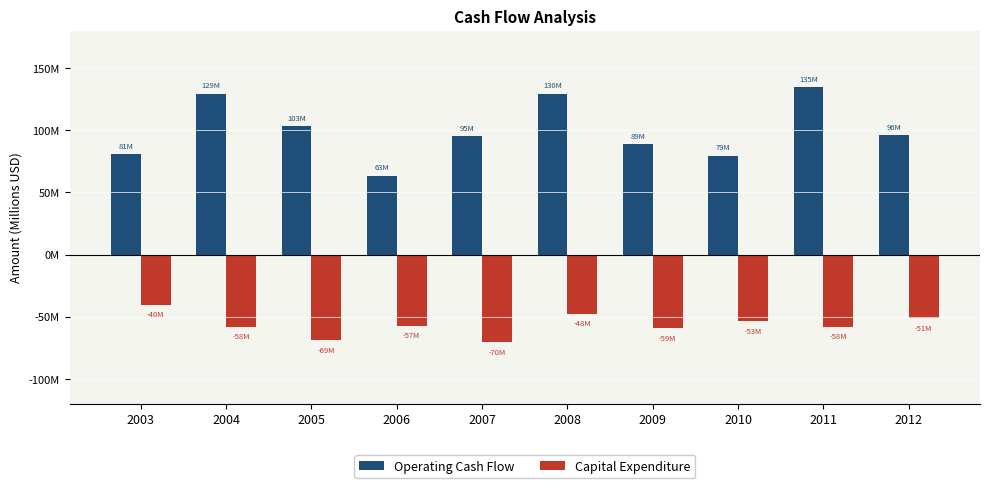

Read the Operating Cash Flow value at 2011.

134.6